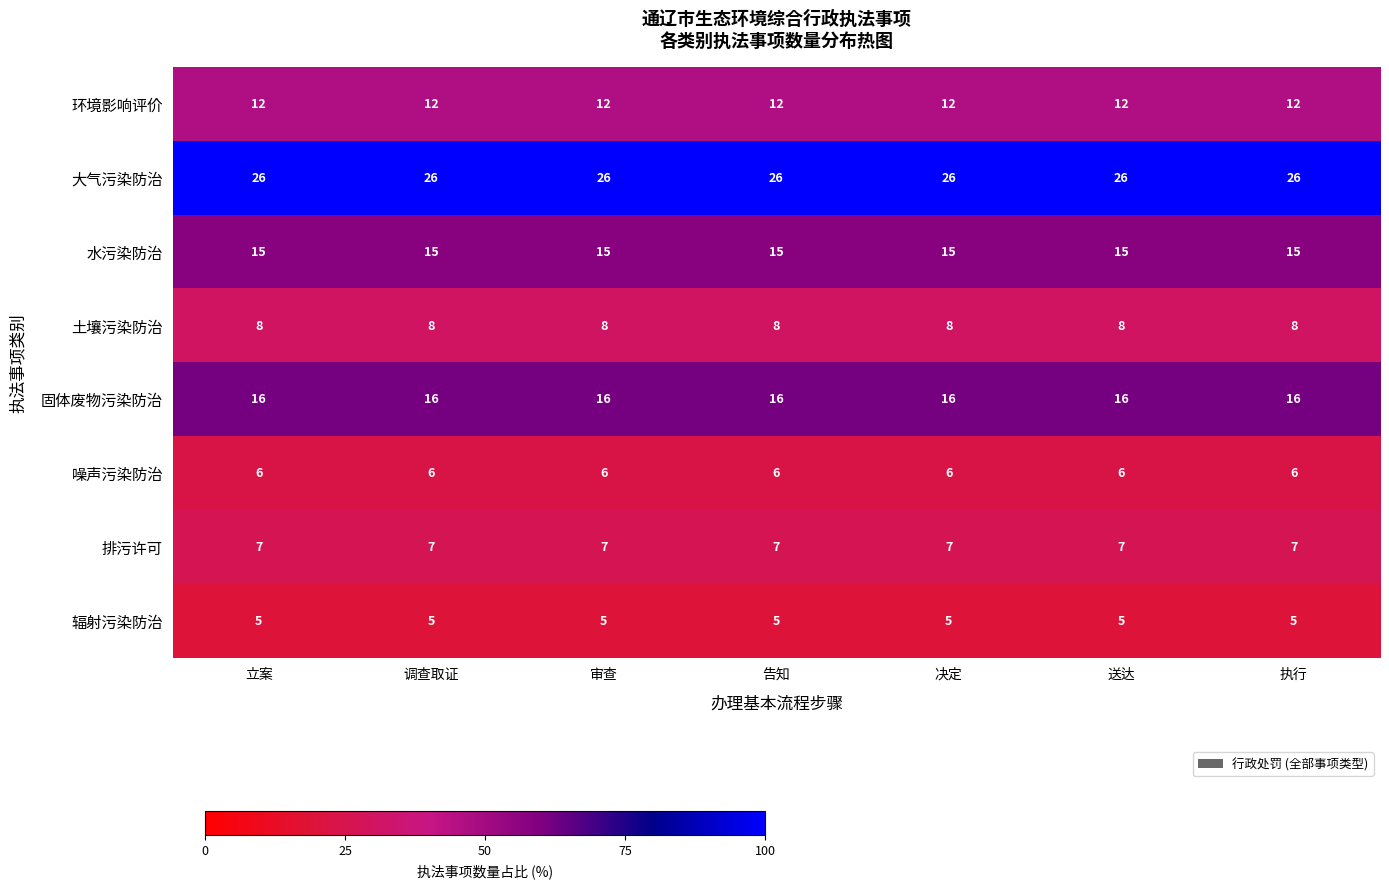

What is the difference between the highest and lowest values at 送达?

21